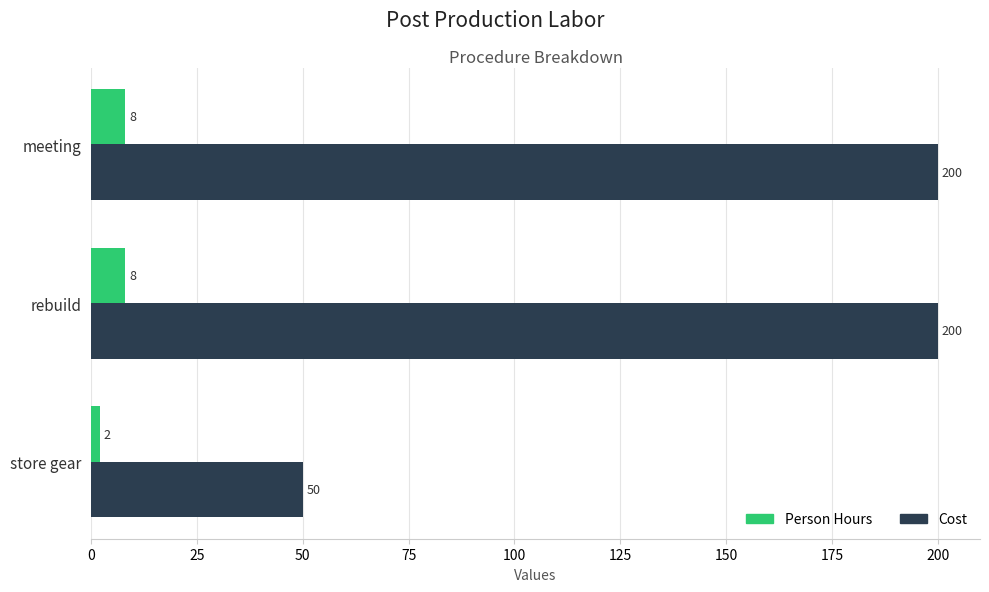

What is the sum of all Cost values?

450